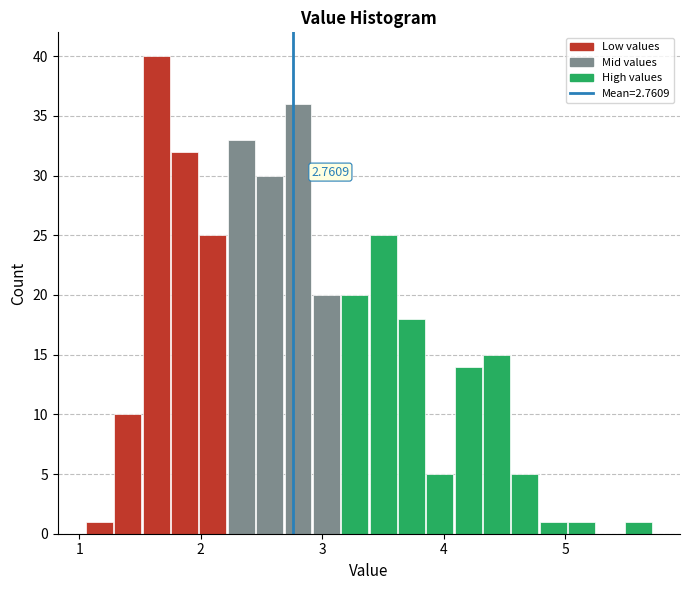

Read against the x-axis, roughly where is the centre of the tallest bar?

1.6